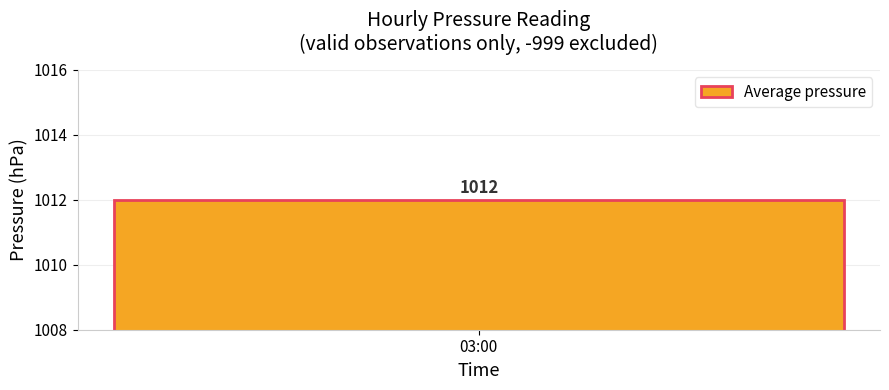

The chart shows a value of 1689 at 11:00. True or false?

False